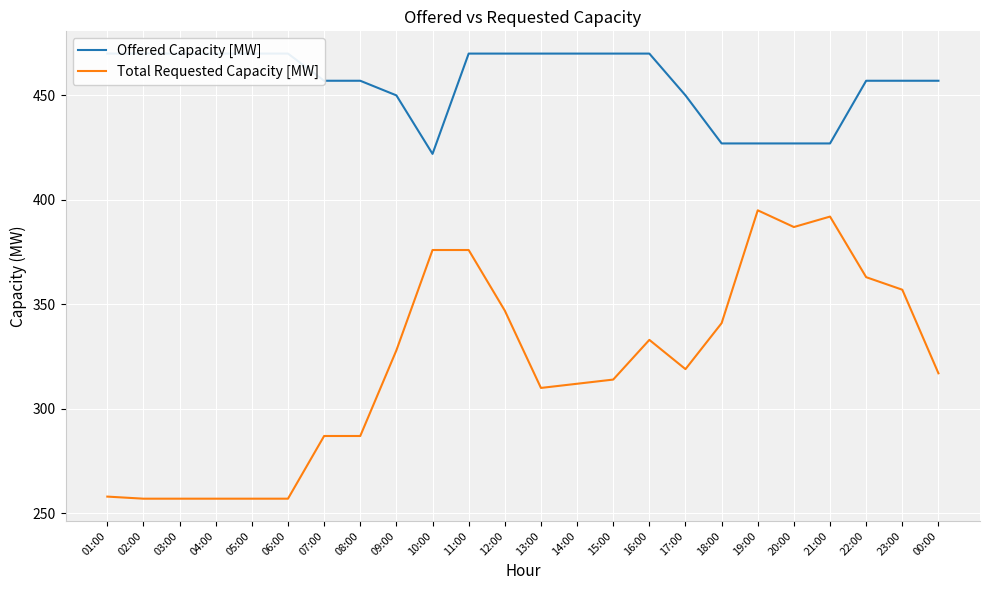

Is this an area chart (filled region under the line)?

No